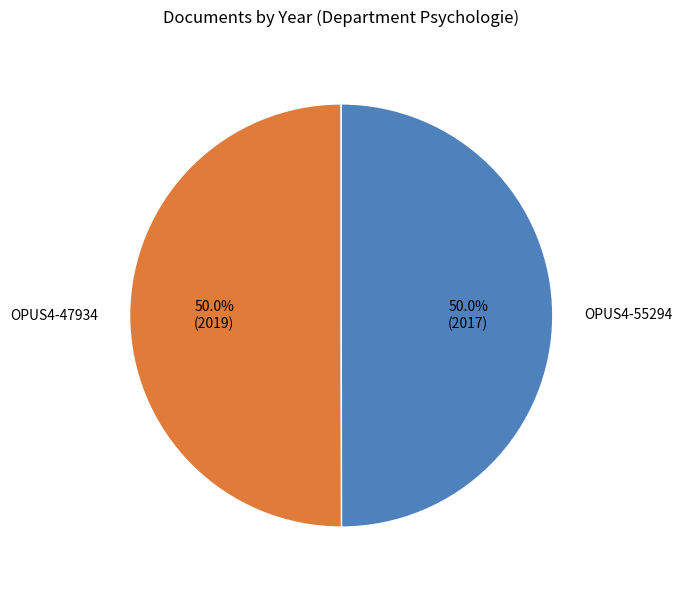

Combined, what portion of the pie is OPUS4-55294 and OPUS4-47934?

100.0%